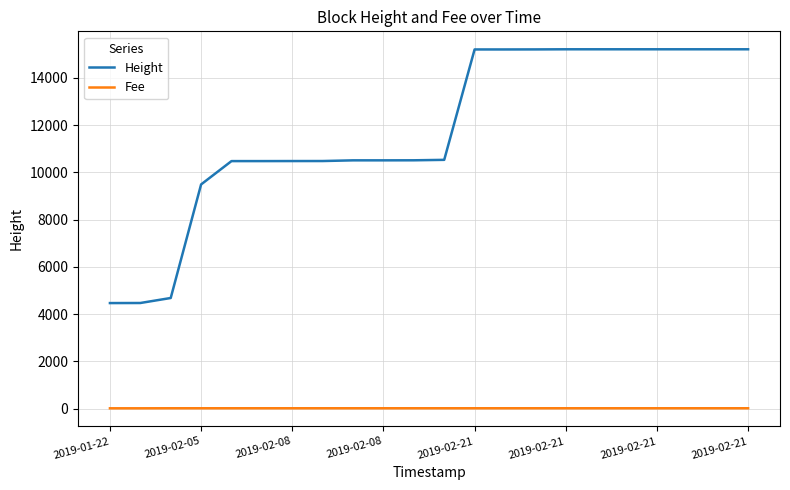

What is the greatest value displayed?

15216.0